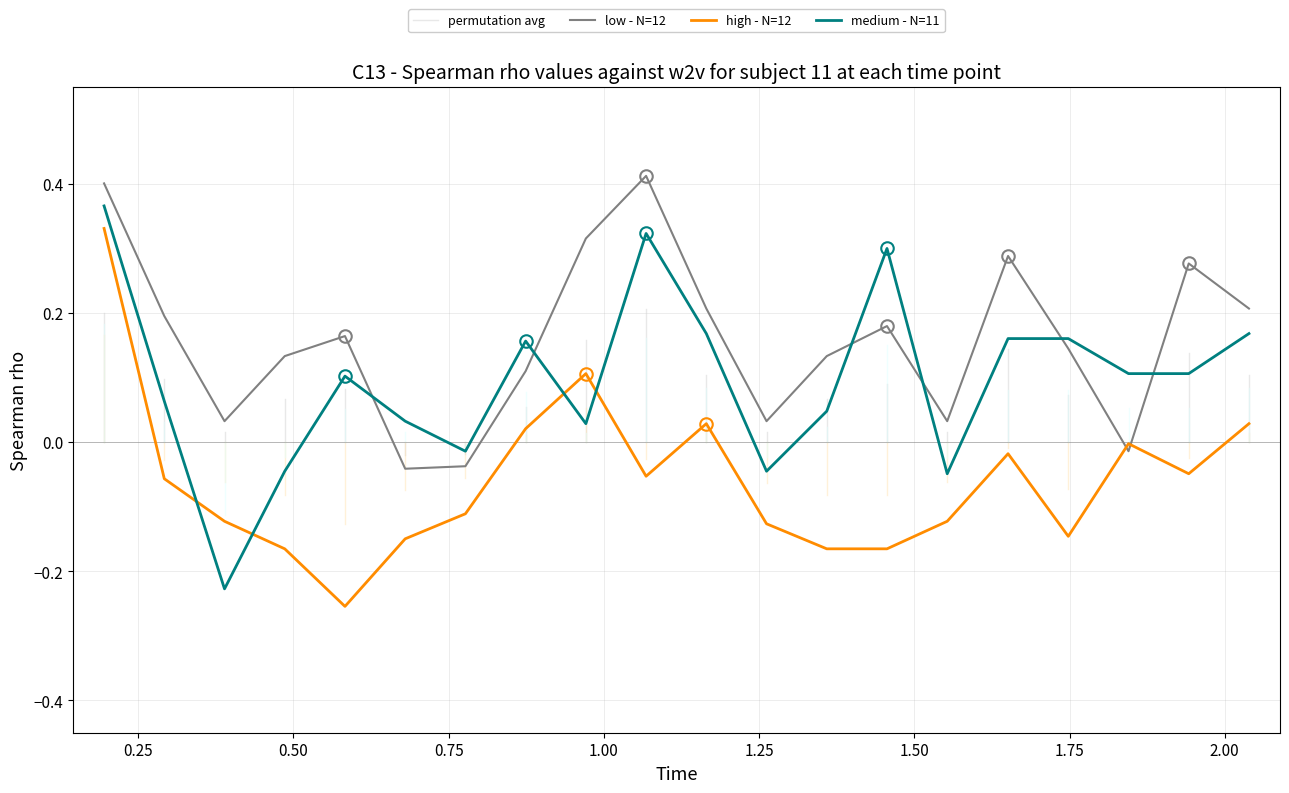

Which series ends up on top after the final intersection of high - N=12 and low - N=12?

low - N=12